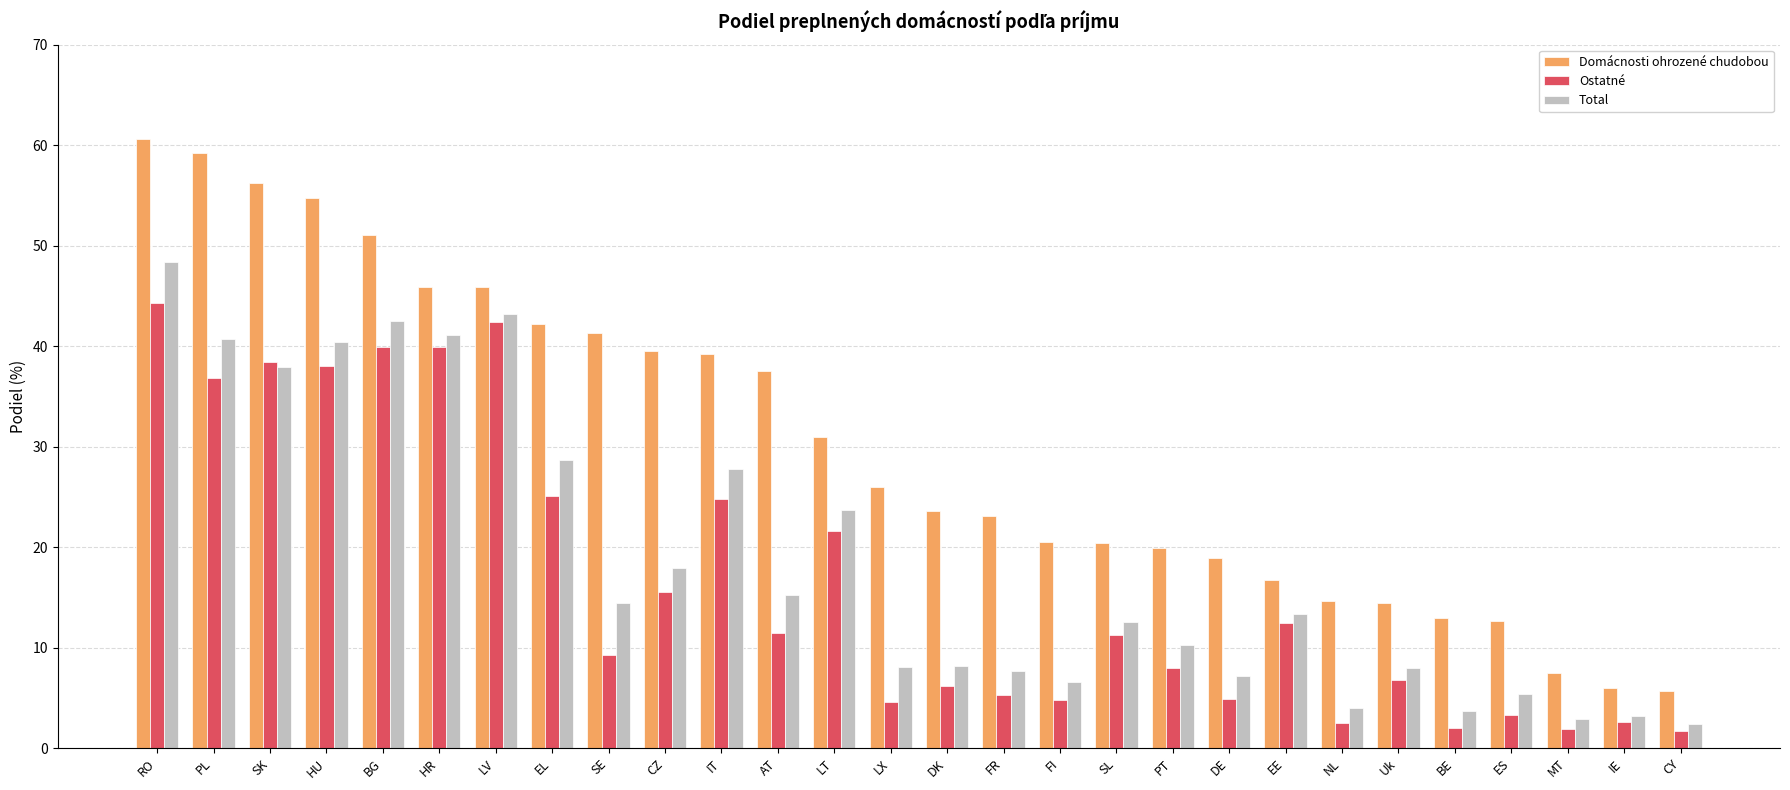

Is the value of Total at BE greater than the value of Ostatné at LT?

No